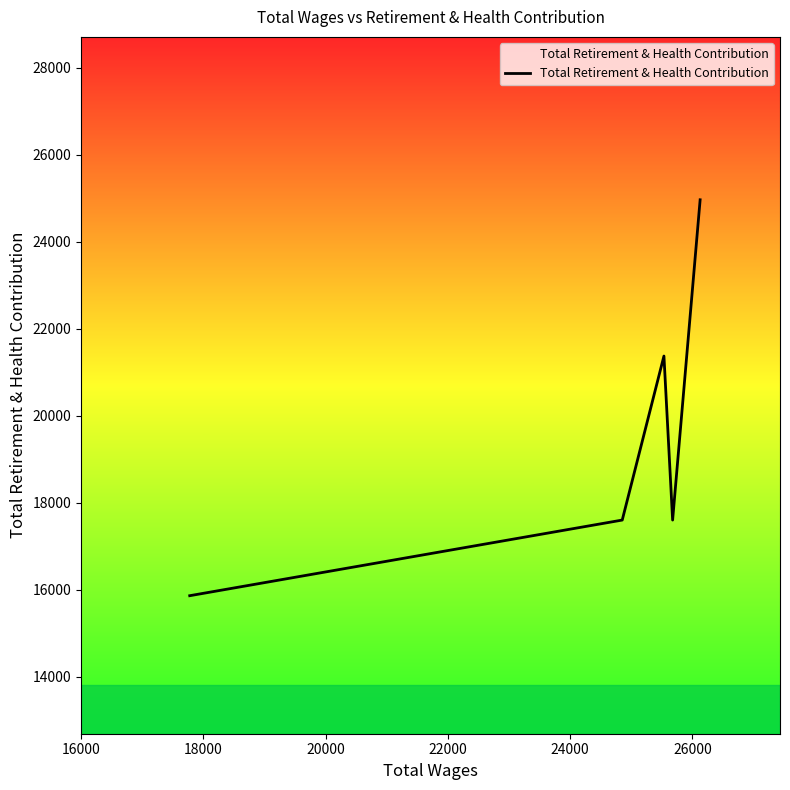

Count the number of categories in the chart.

5